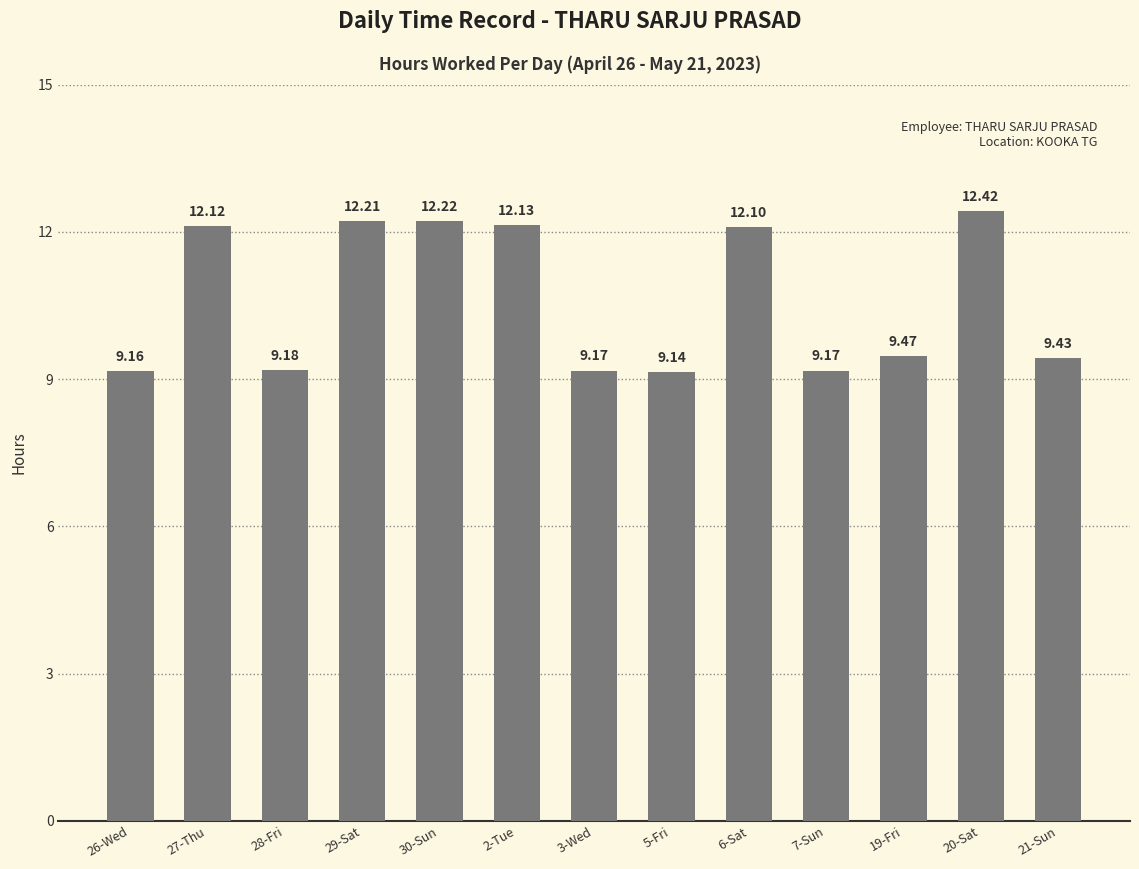

Which has a higher value, 30-Sun or 21-Sun?

30-Sun